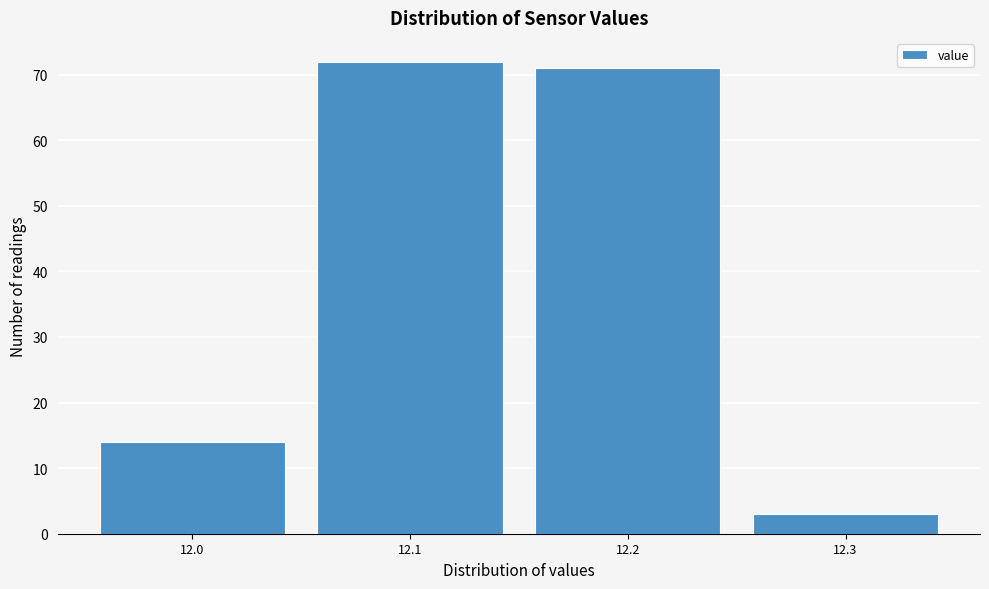

How tall is the bar that spans 11.95 to 12.05 on the x-axis? The values are not printed on the chart, so give them approximately, as read against the axis.

14